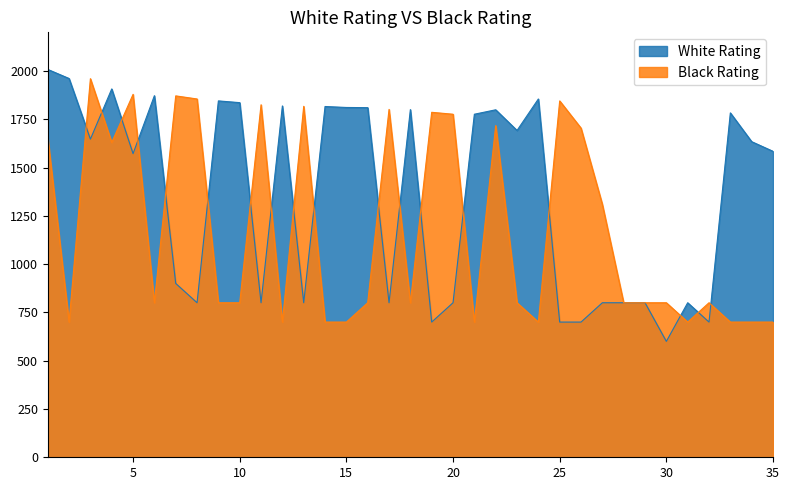

Reading left to right, what are all the values shown in this chart?

White Rating: 1=2008	2=1961	3=1647	4=1907	5=1572	6=1872	7=900	8=800	9=1845	10=1836	11=800	12=1819	13=800	14=1816	15=1811	16=1810	17=800	18=1800	19=700	20=800	21=1776	22=1799	23=1692	24=1855	25=700	26=700	27=800	28=800	29=800	30=600	31=800	32=700	33=1783	34=1634	35=1584
Black Rating: 1=1655	2=700	3=1960	4=1630	5=1879	6=800	7=1871	8=1855	9=800	10=800	11=1825	12=700	13=1817	14=700	15=700	16=800	17=1801	18=800	19=1786	20=1776	21=700	22=1717	23=800	24=700	25=1845	26=1704	27=1309	28=800	29=800	30=800	31=700	32=800	33=700	34=700	35=700